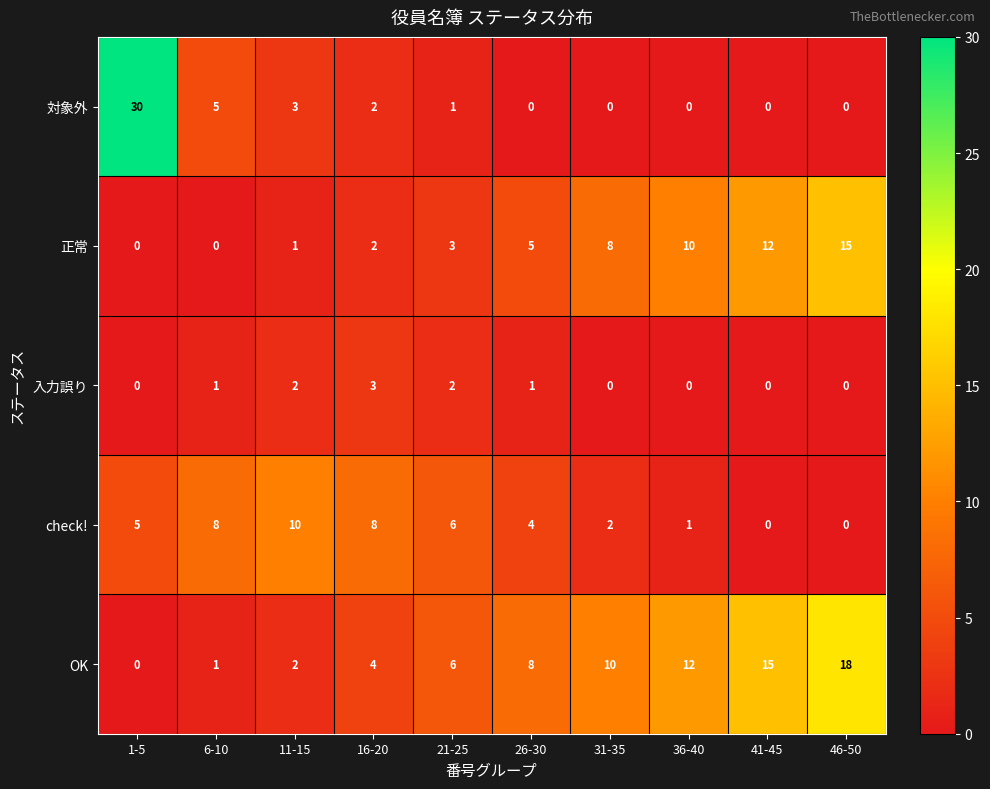

How many data points does each series have?

10